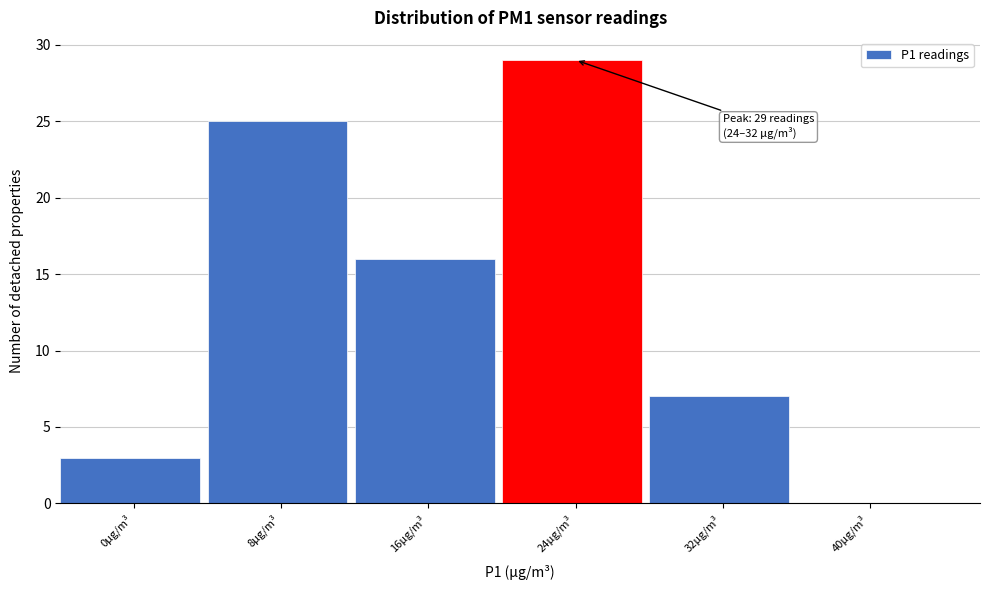

Reading left to right, what are all the values shown in this chart?

0μg/m³=3	8μg/m³=25	16μg/m³=16	24μg/m³=29	32μg/m³=7	40μg/m³=0